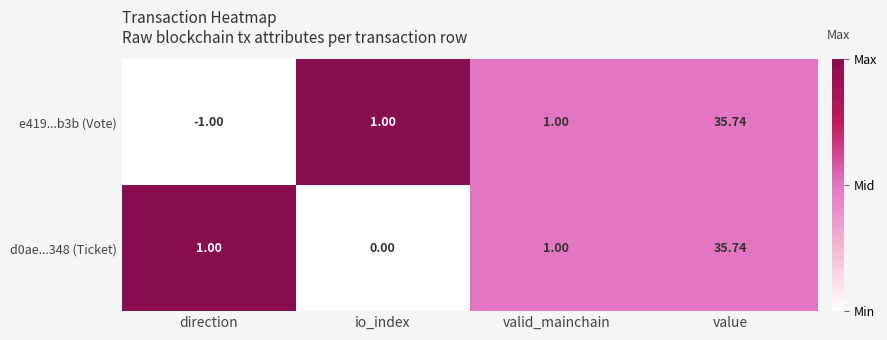

At which category does the chart reach its minimum across all series?

direction